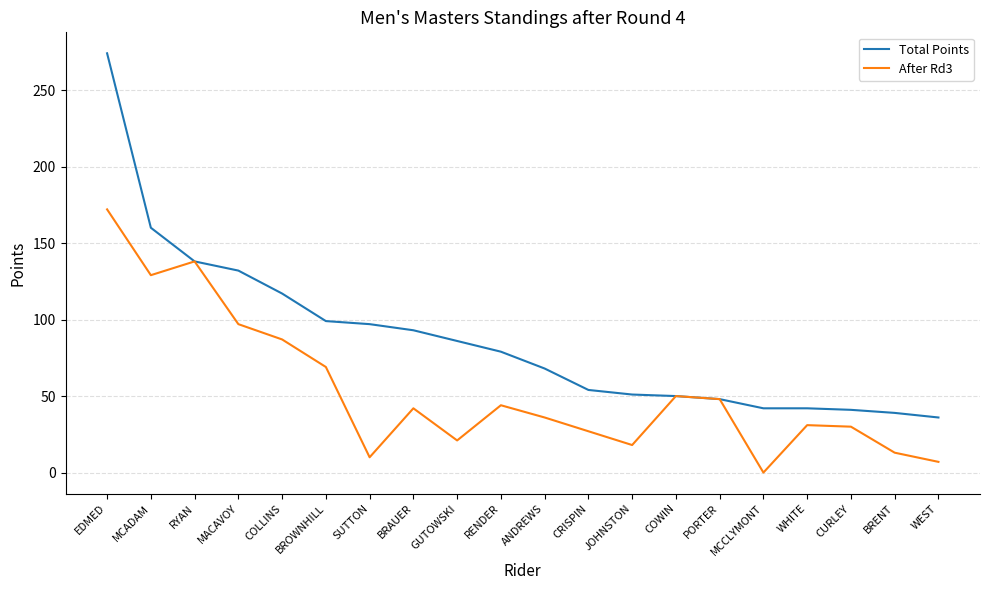

How many distinct data groups are displayed?

2